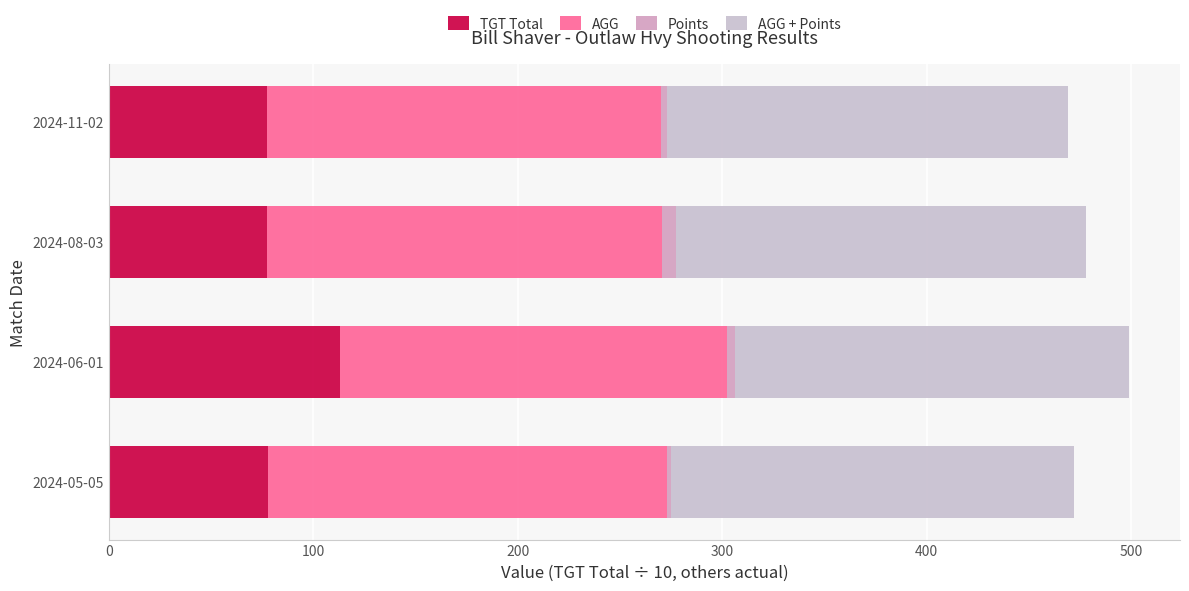

Count the number of categories in the chart.

4